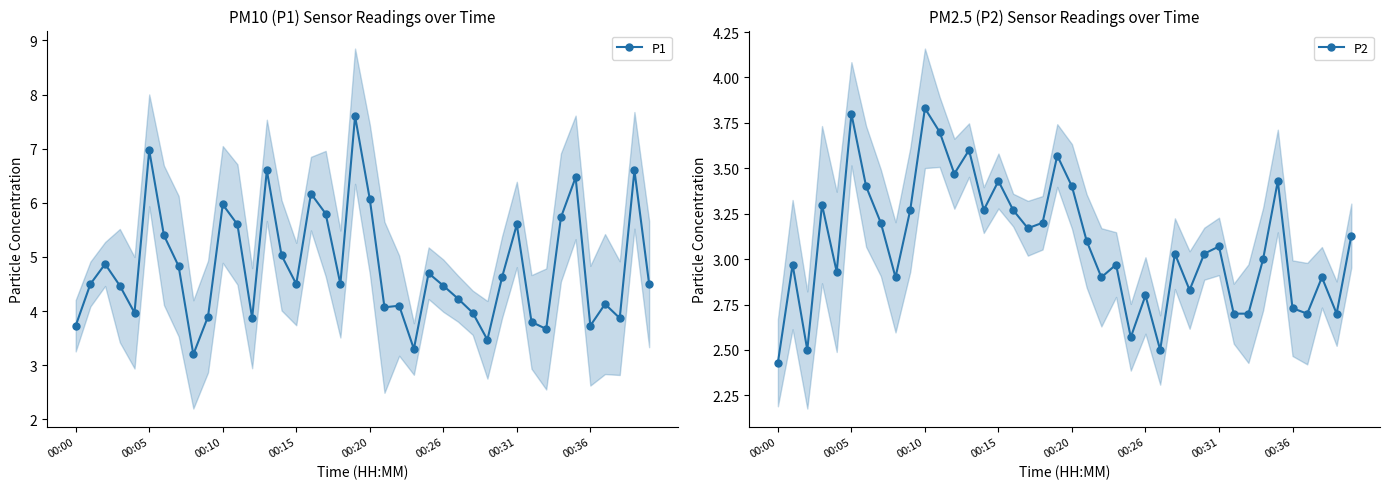

What is the maximum value for P2?

3.8